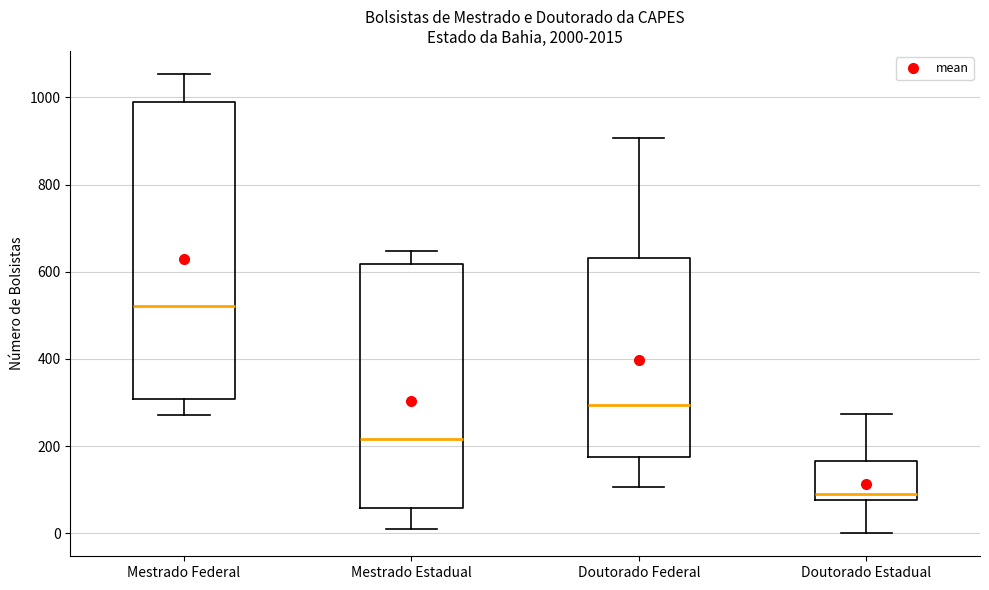

Reading left to right, transcribe this box plot: for each box, give where its median line is, the range the box spans, and where its two whiskers end, as read against the y-axis. The values are not printed on the chart, so give them approximately, as read against the axis.

Mestrado Federal: median 520, box 300 to 980, whiskers 280 to 1060
Mestrado Estadual: median 220, box 60 to 620, whiskers 20 to 640
Doutorado Federal: median 300, box 180 to 640, whiskers 100 to 900
Doutorado Estadual: median 80 (just above the box's lower edge), box 80 to 160, whiskers 0 to 280